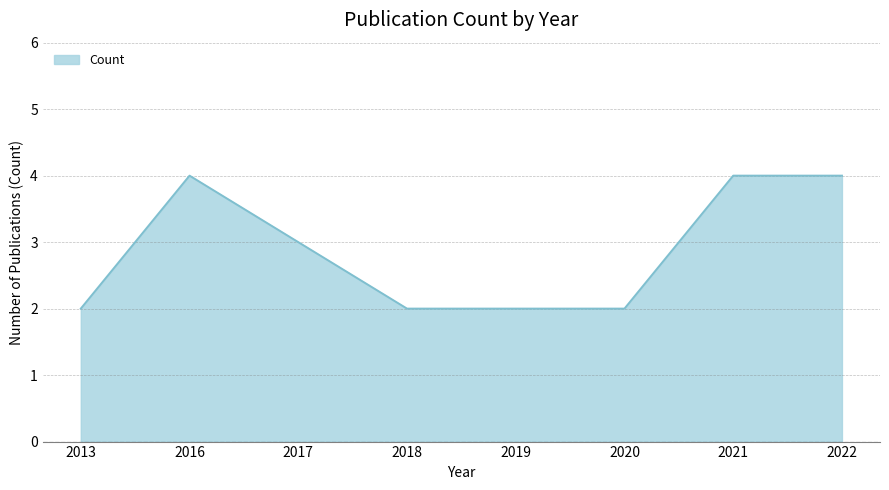

What is the ratio of the value at 2017 to the value at 2018?

1.5